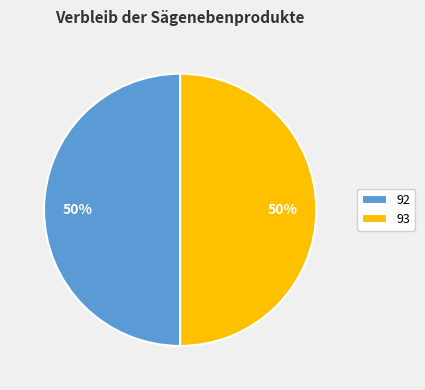

To the nearest percent, what percentage of the pie is 92?

50%